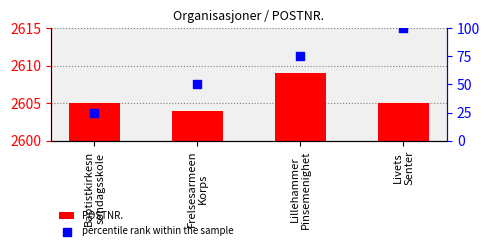

Which series reaches the maximum Y coordinate?

POSTNR.